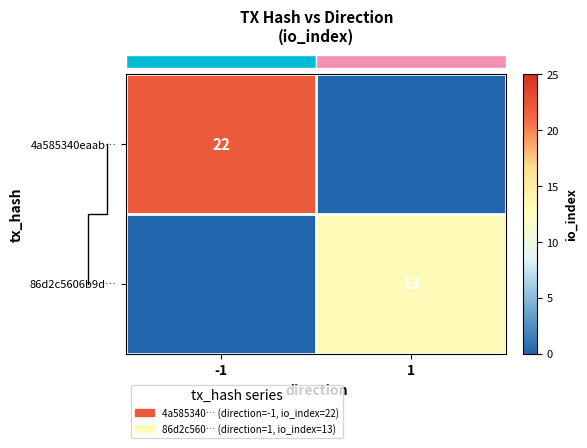

Rank the categories by row_0 value from highest to lowest.

-1, 1